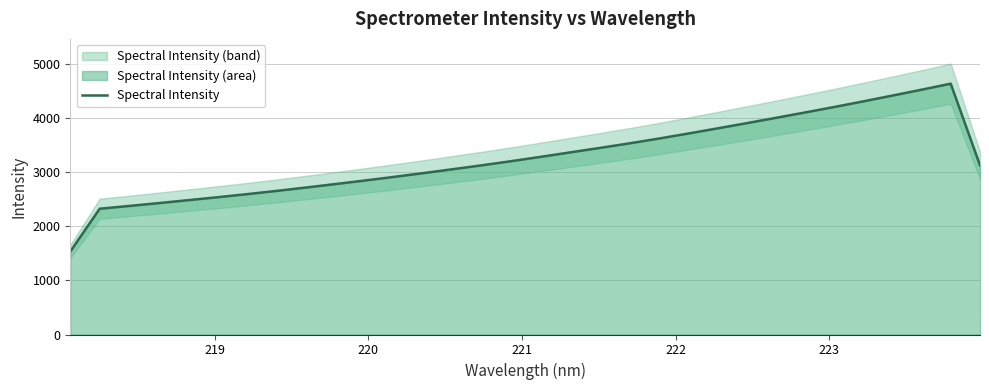

What is the maximum value for Spectral Intensity?

4631.6